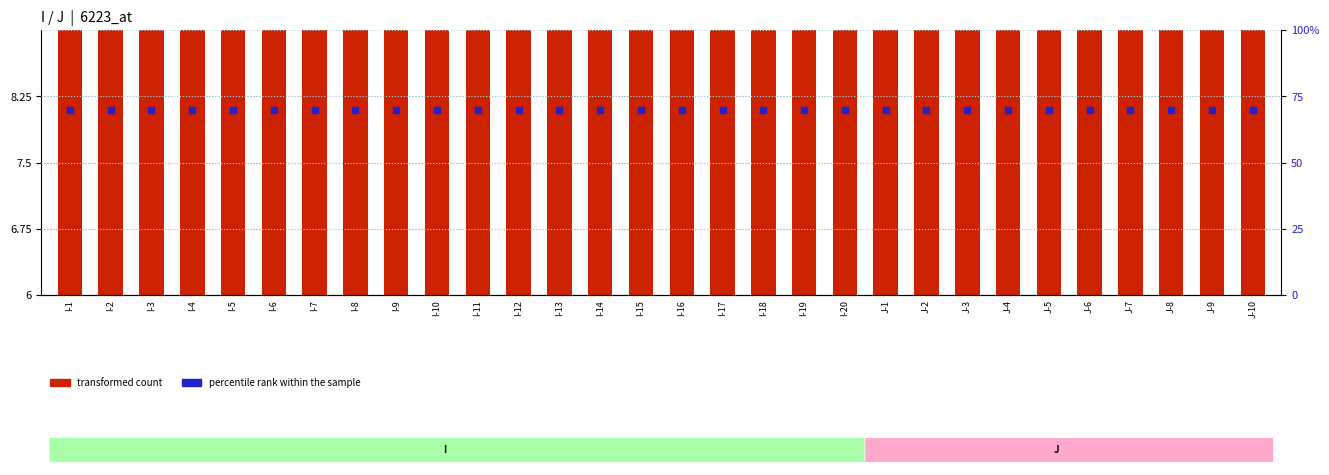

Which series reaches the maximum Y coordinate?

percentile rank within the sample